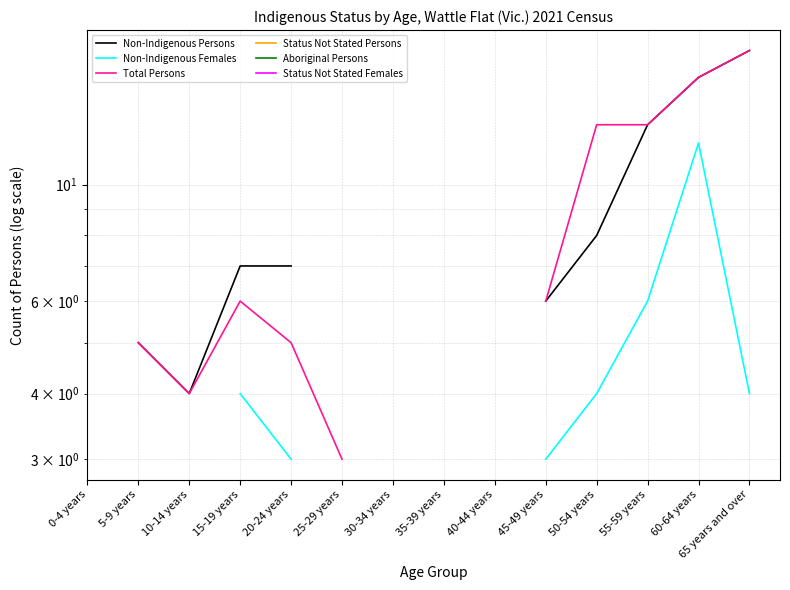

Read the Total Persons value at 20-24 years.

5.0